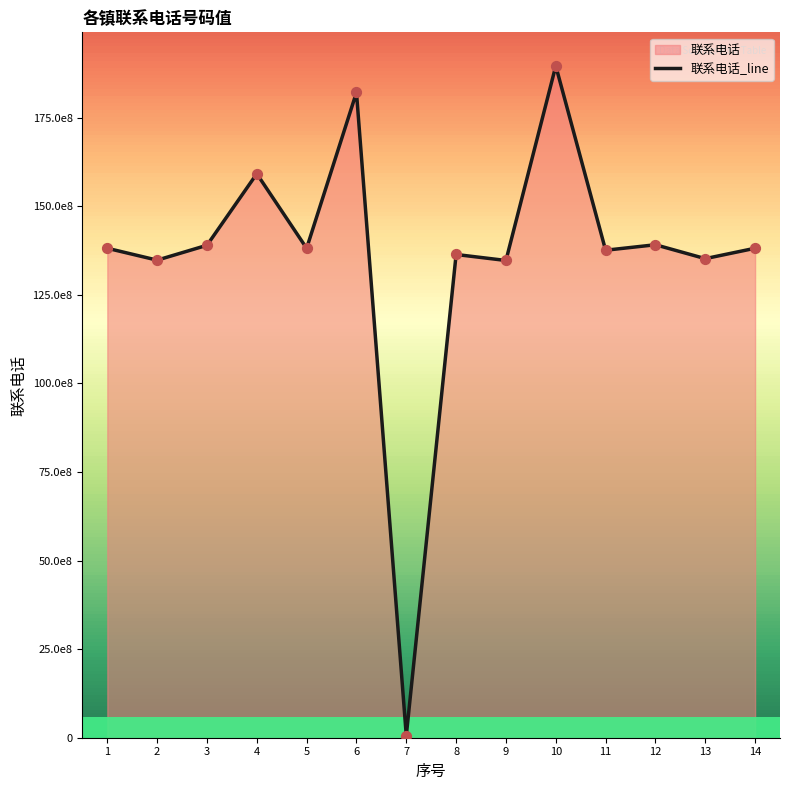

Which has a higher value, 5 or 4?

4